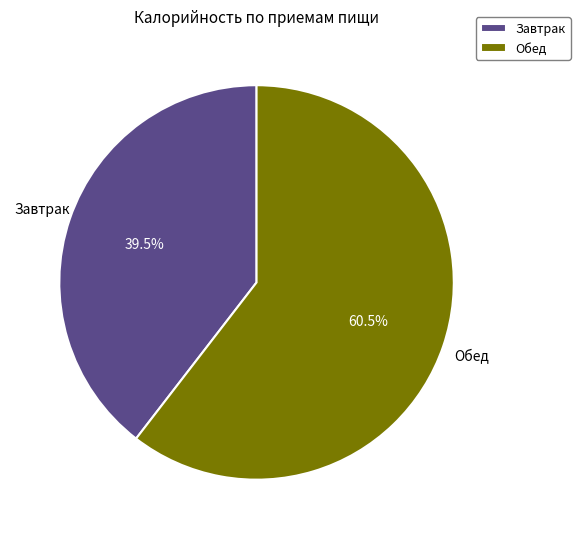

The Обед slice represents 46% of the pie. True or false?

False